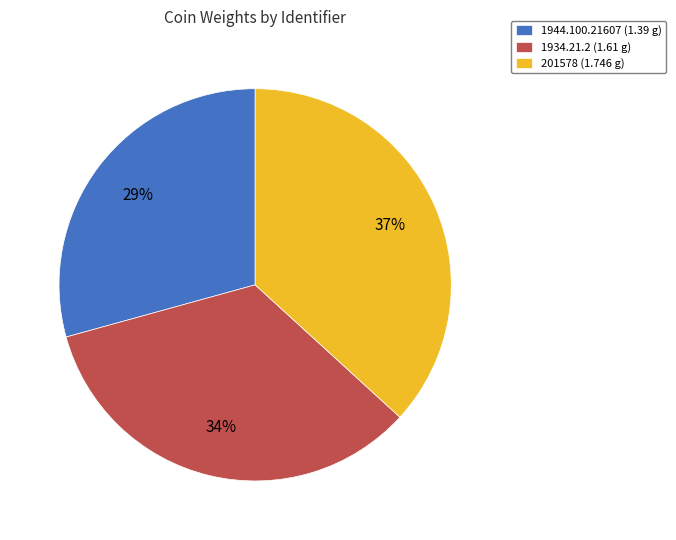

Is there a majority slice in this chart?

No